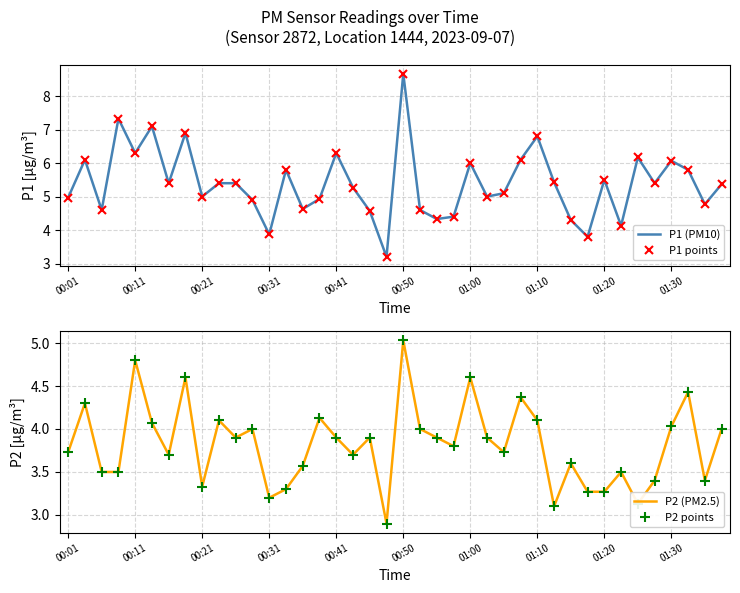

What is the value of the P2 (PM2.5) point at the 24th from the left?

3.8